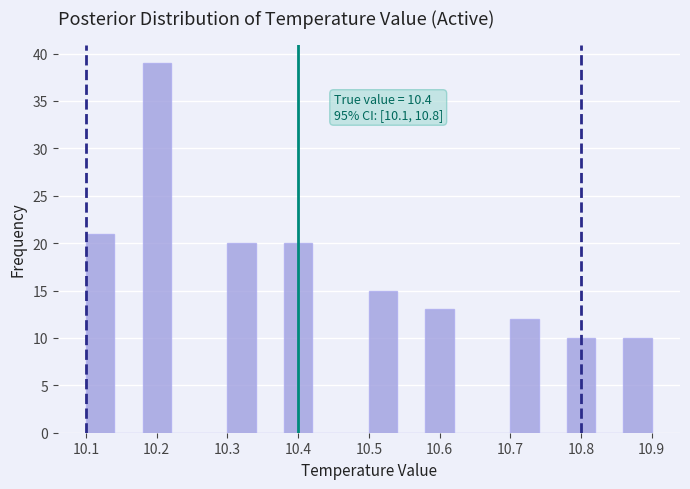

Which range on the x-axis has the tallest bar?

10.18 to 10.22